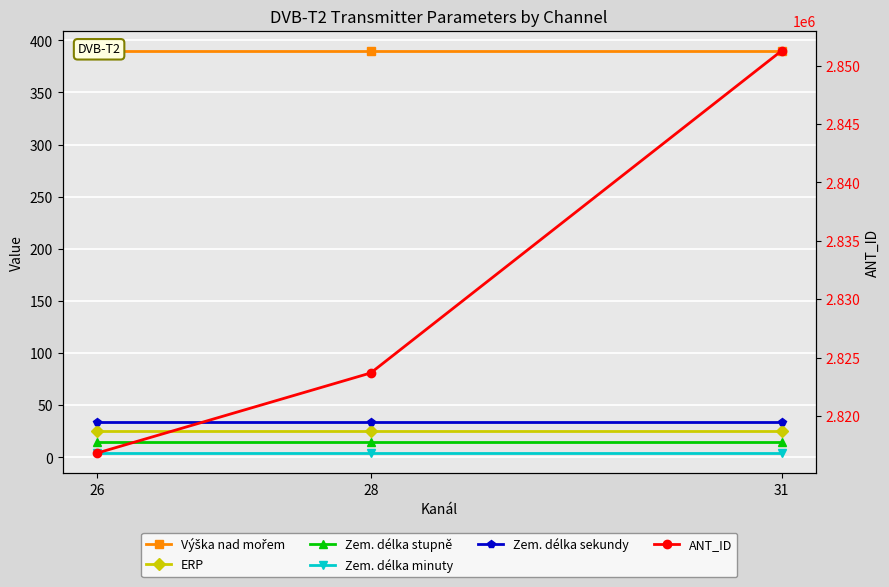

How many series are shown in this chart?

6